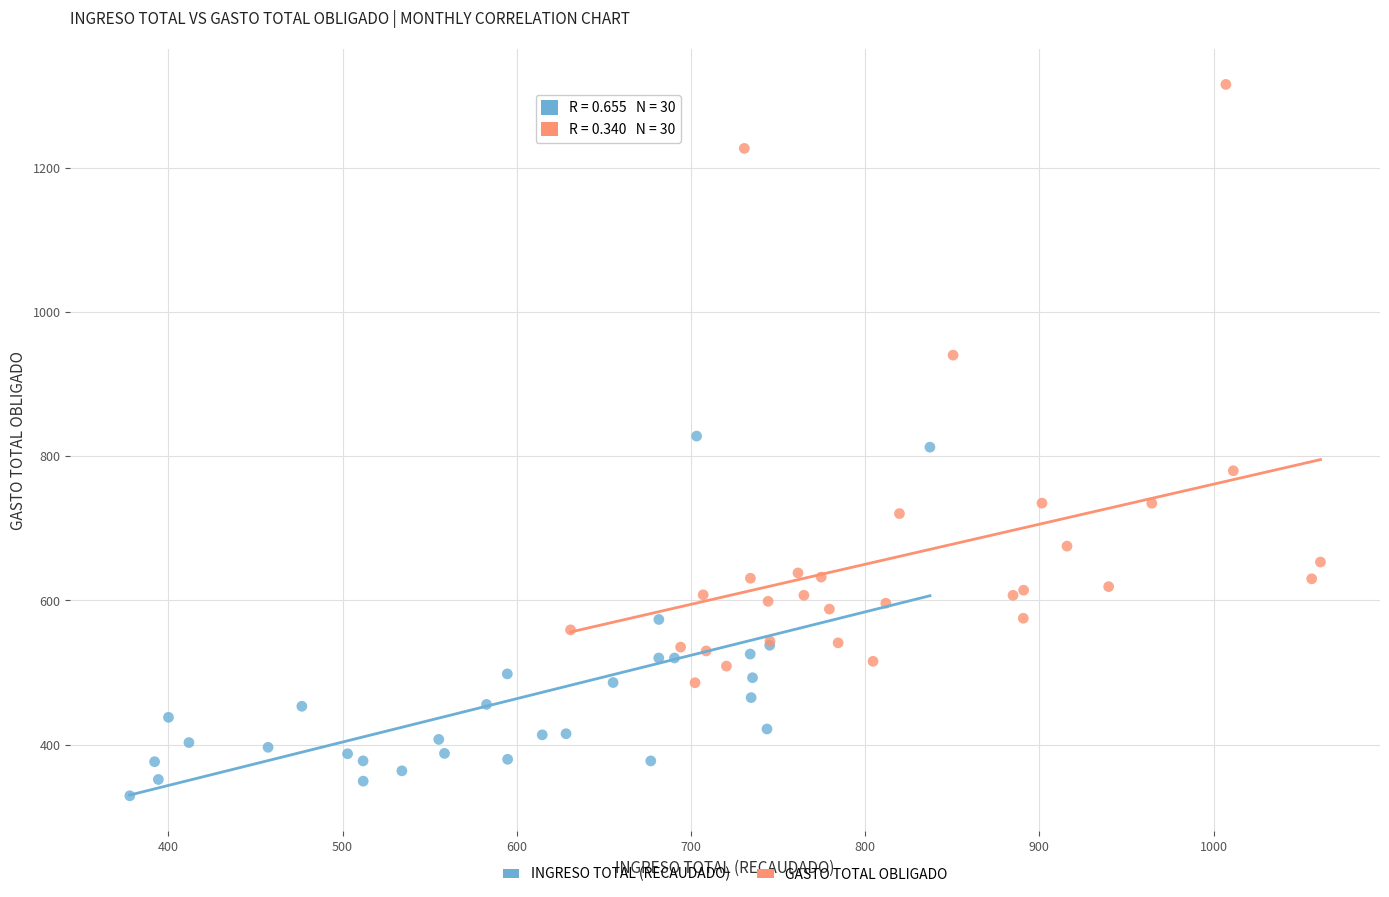

Which series has the widest spread of Y values?

GASTO TOTAL OBLIGADO